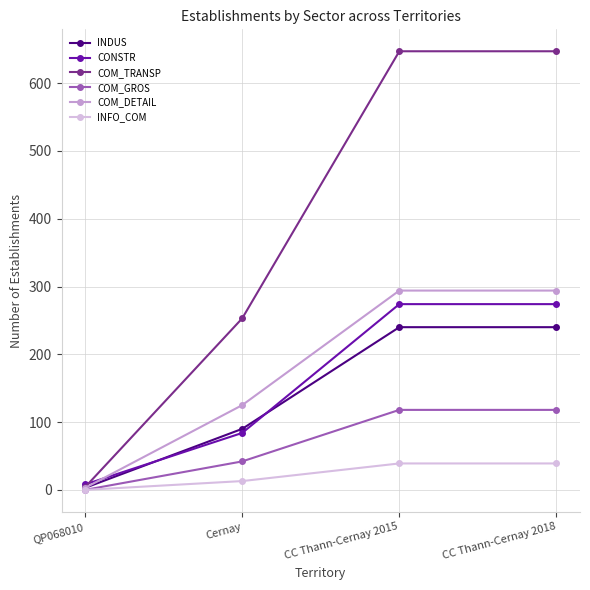

What is the label of the 1st point from the left?

QP068010